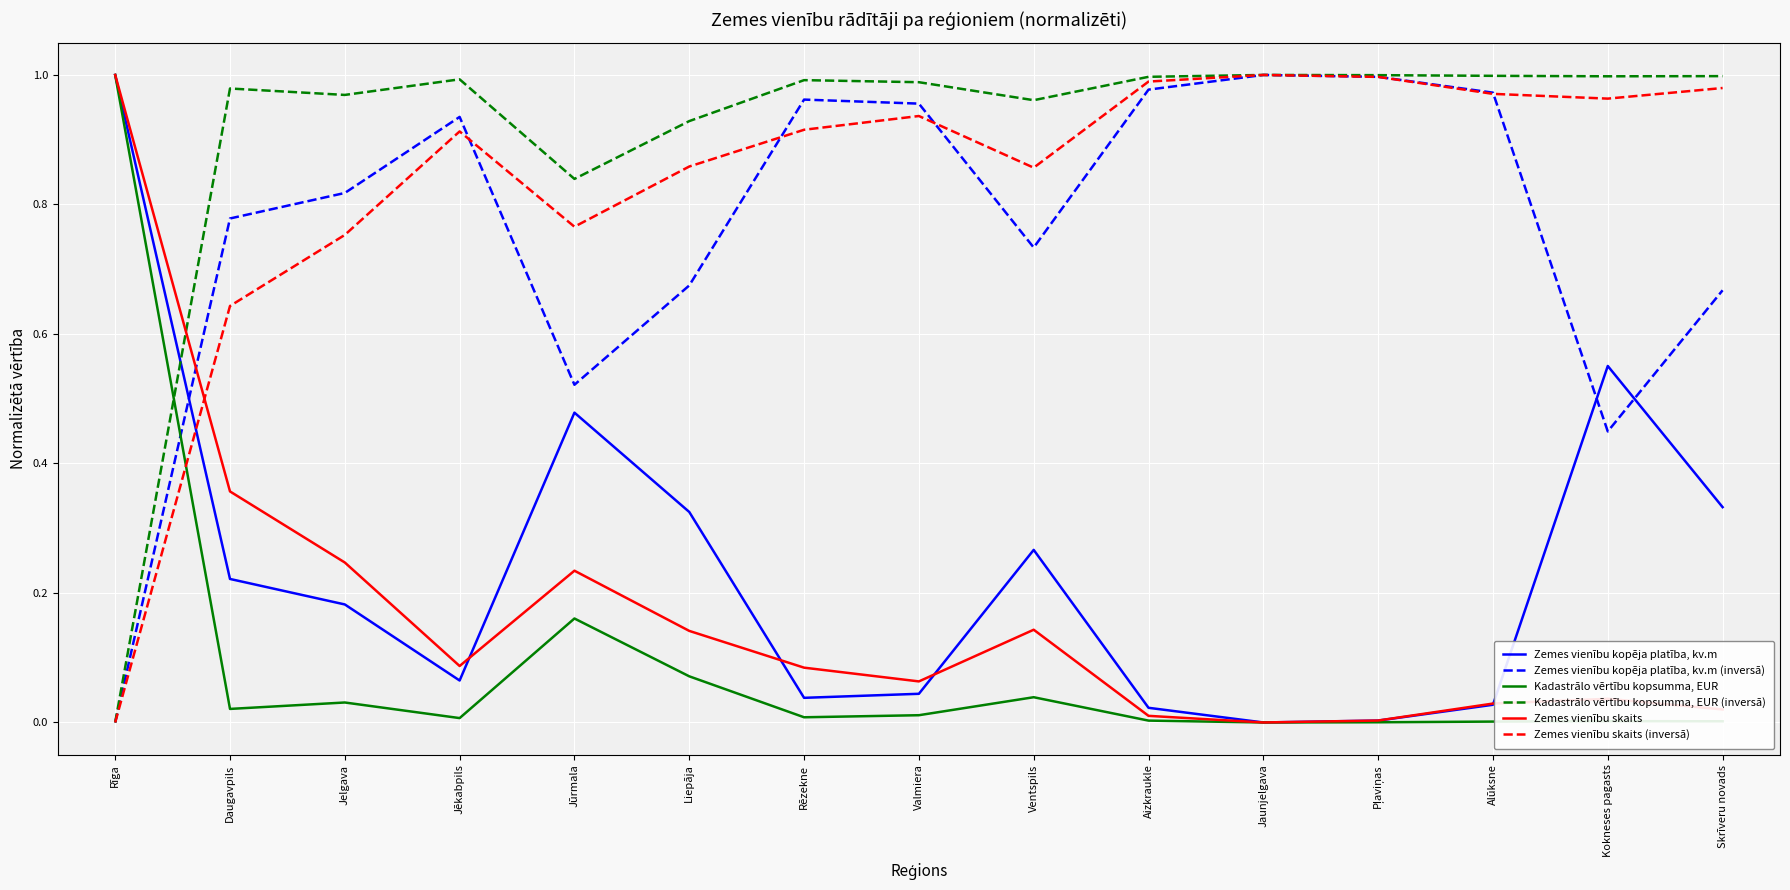

True or false: Kadastrālo vērtību kopsumma, EUR (inversā) has a value of 1.0 at Alūksne.

True